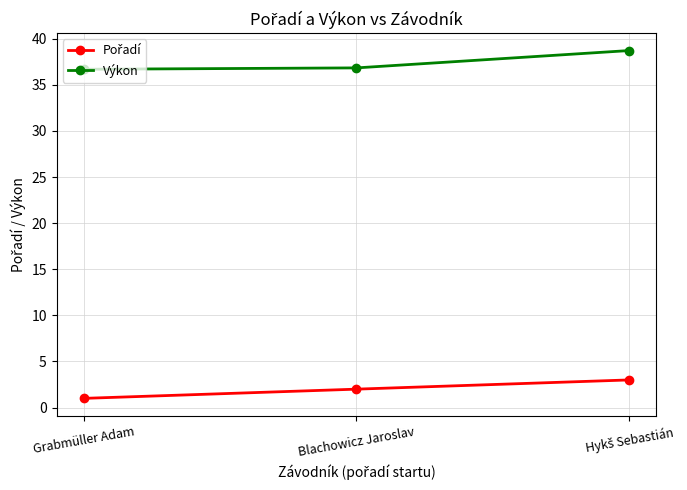

The value of Výkon at Grabmüller Adam is 24.8. True or false?

False